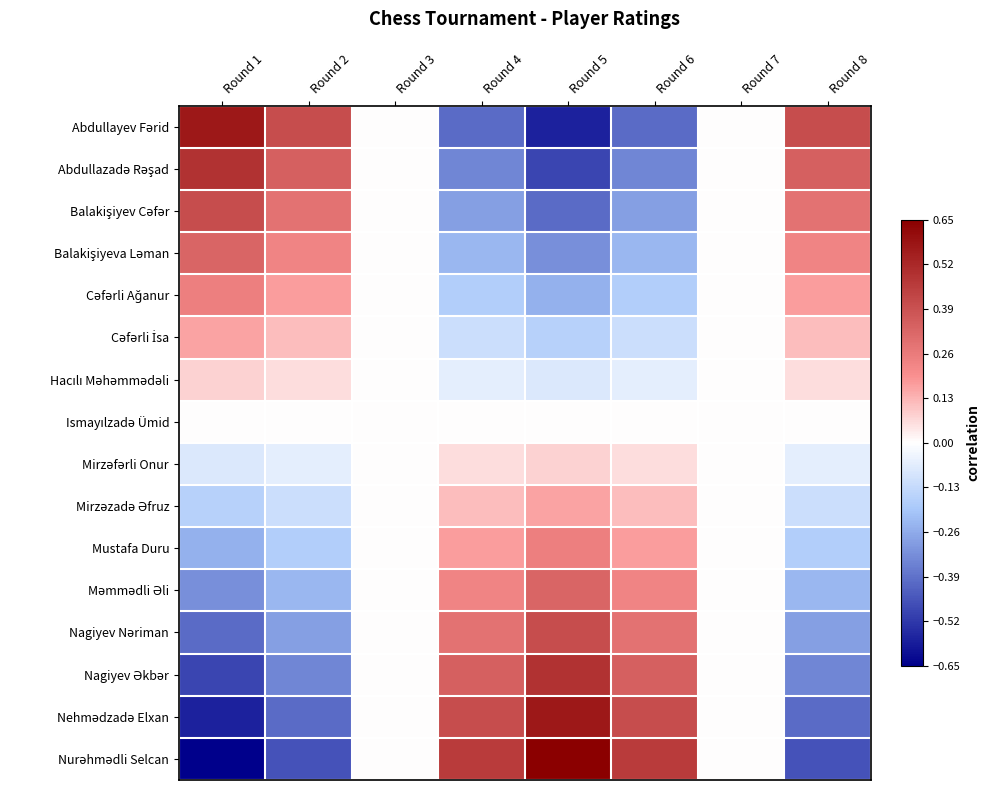

Count the number of categories in the chart.

8